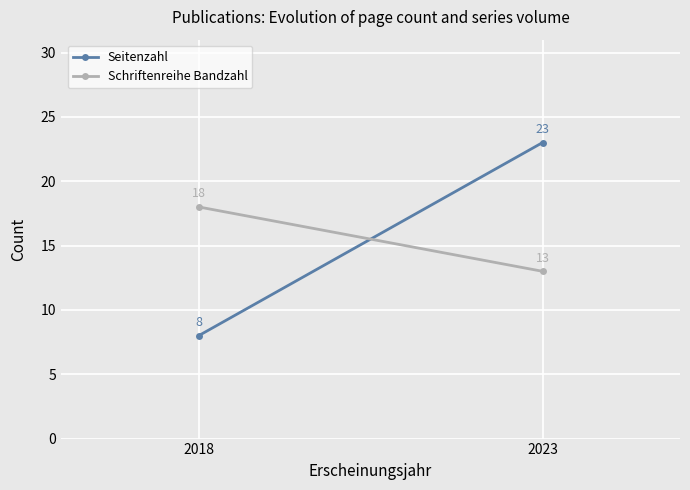

What value does the Seitenzahl series have at 2018?

8